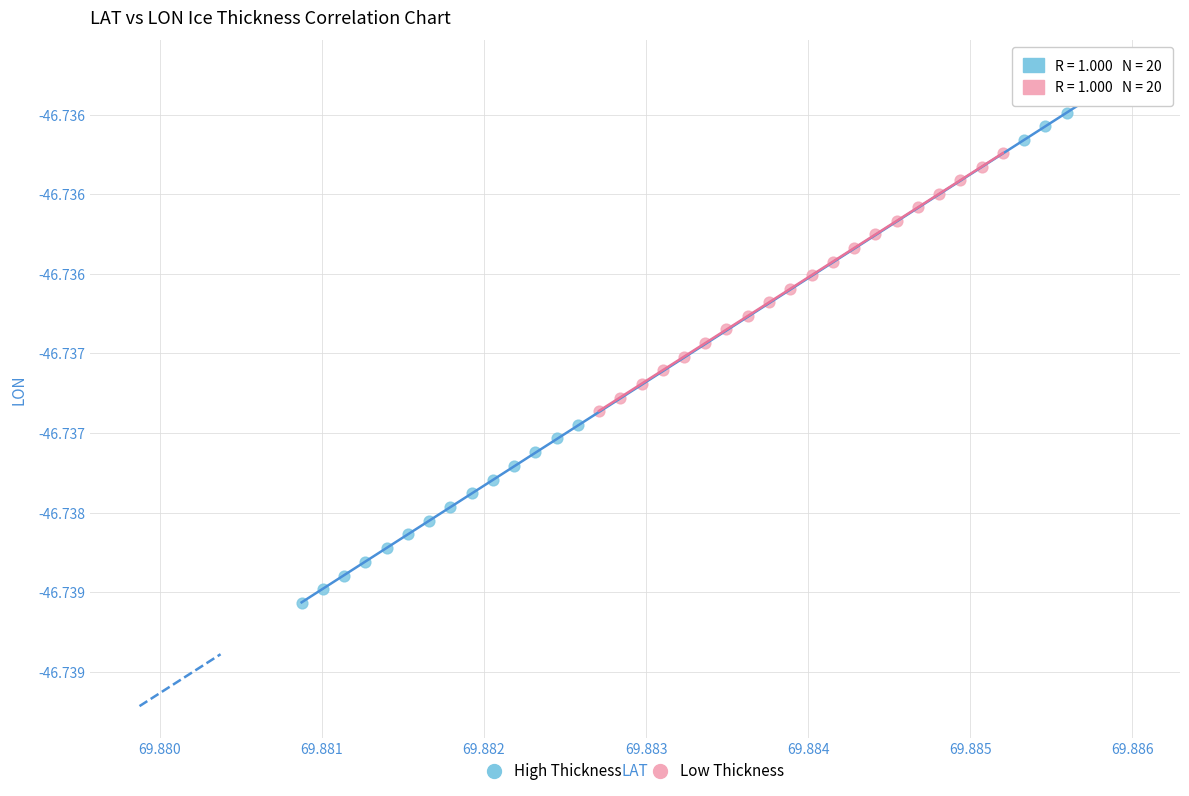

What are all the series names shown in the legend?

High Thickness, Low Thickness